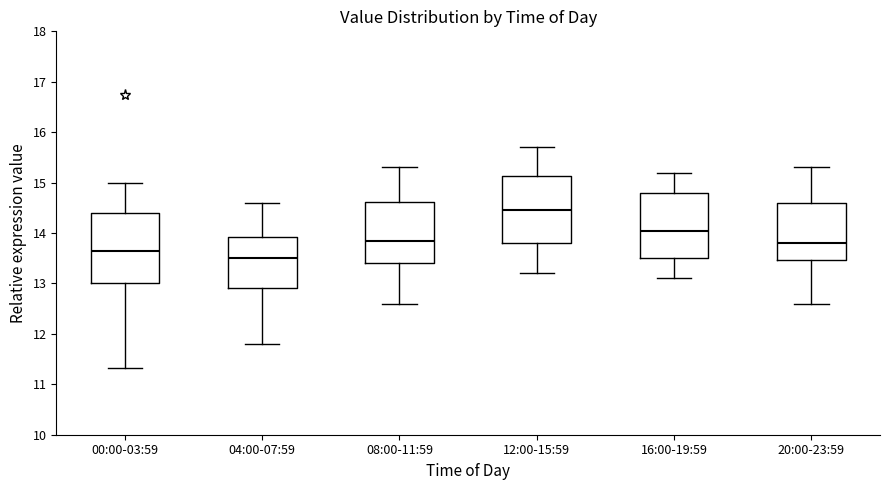

Where does the upper whisker of the box for 20:00-23:59 end on the y-axis? The values are not printed on the chart, so give them approximately, as read against the axis.

15.3